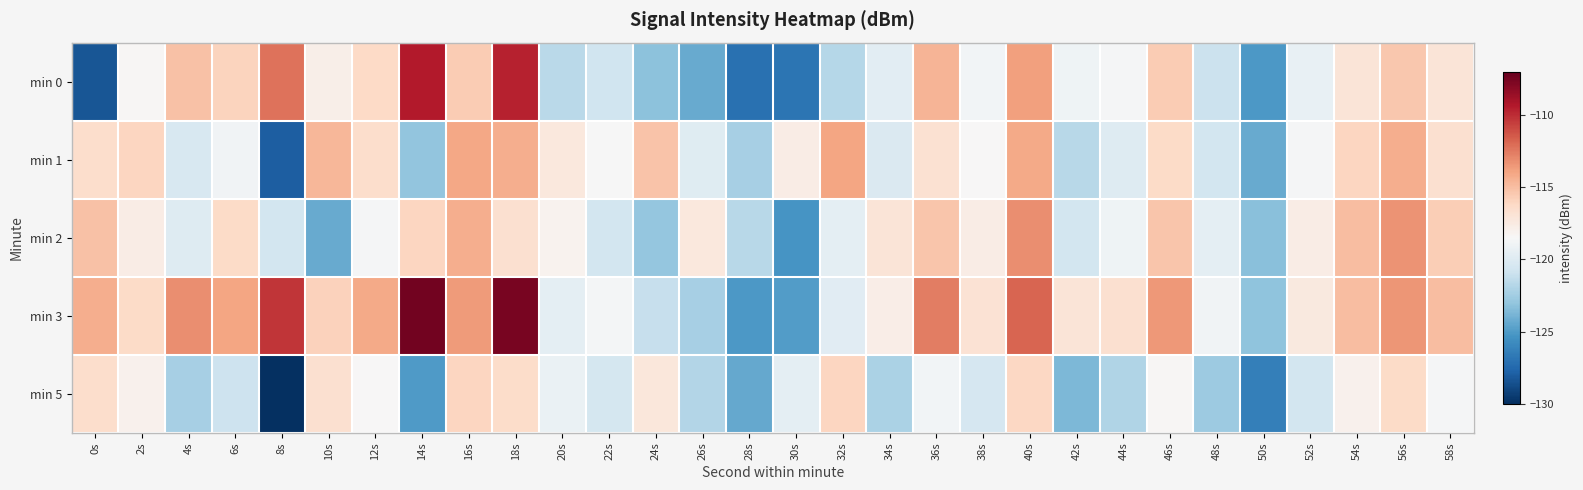

At which category is the sum across all series the highest?

18s